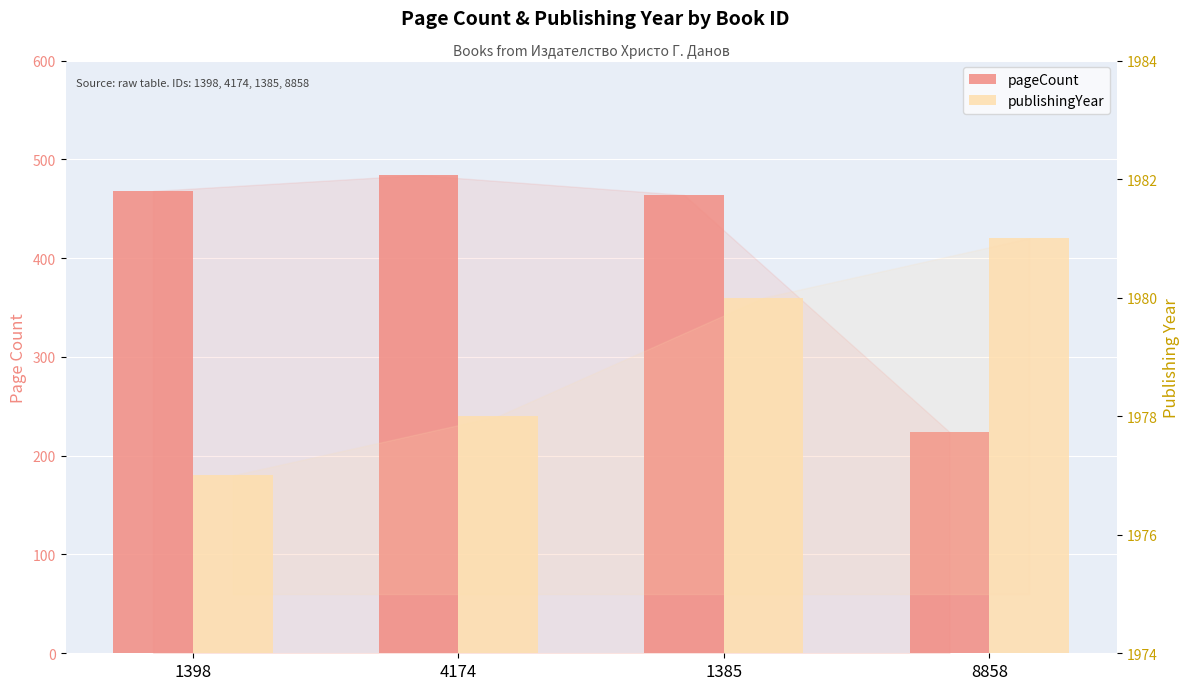

Which category has the lowest value in the pageCount series?

8858